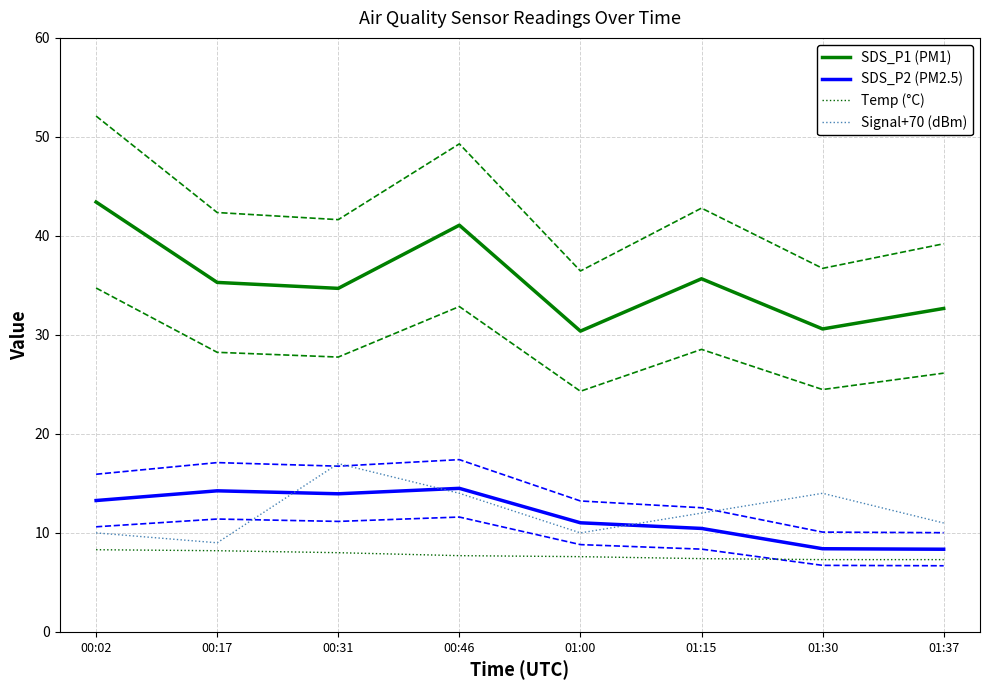

At which label does Temp (°C) reach its peak?

00:02